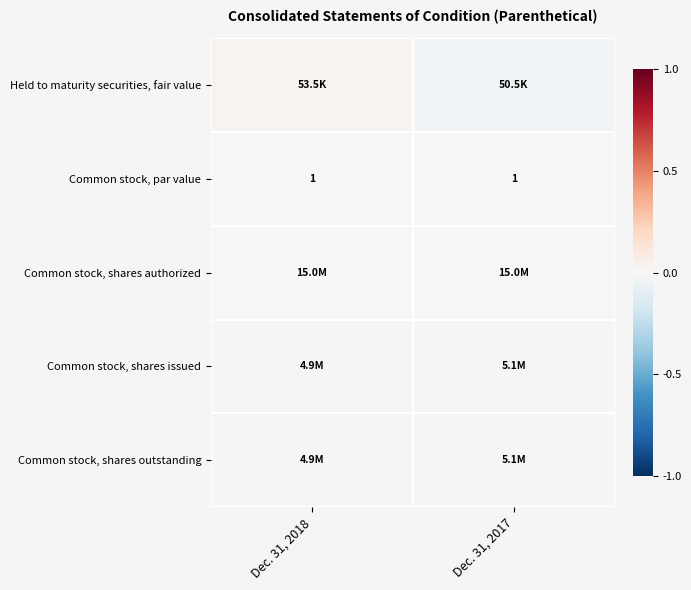

Between Dec. 31, 2017 and Dec. 31, 2018, which is larger?

Dec. 31, 2018